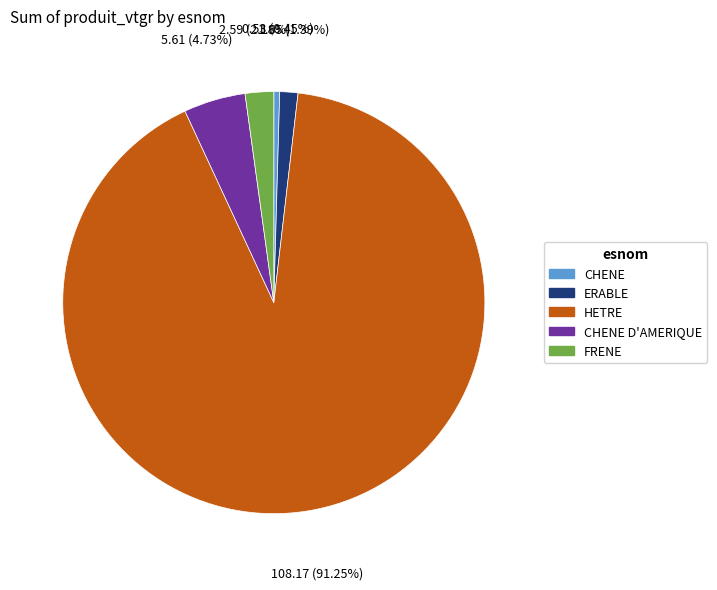

Does HETRE represent more than half of the total?

Yes